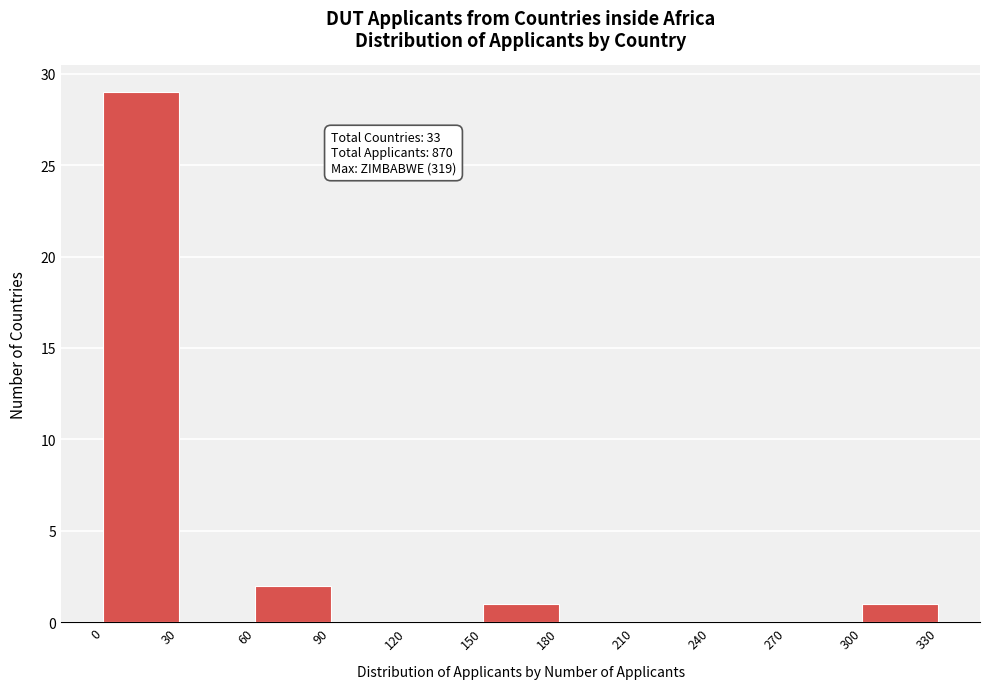

Over which range of the x-axis is the bar tallest?

0 to 30